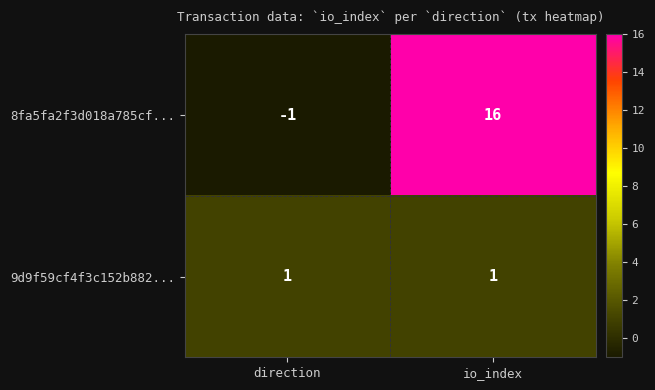

What is the sum of all 8fa5fa2f3d018a785cf... values?

15